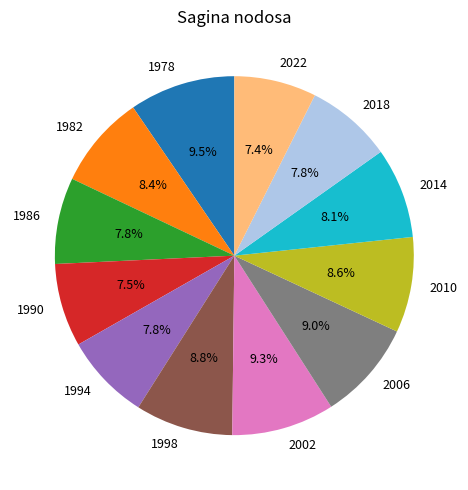

Count the number of slices in the pie.

12